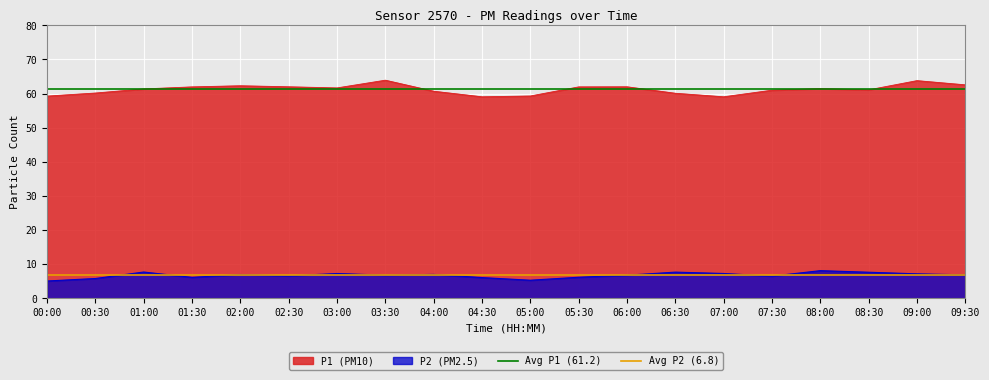

The value of Avg P2 (6.8) at 00:00 is 10.3. True or false?

False